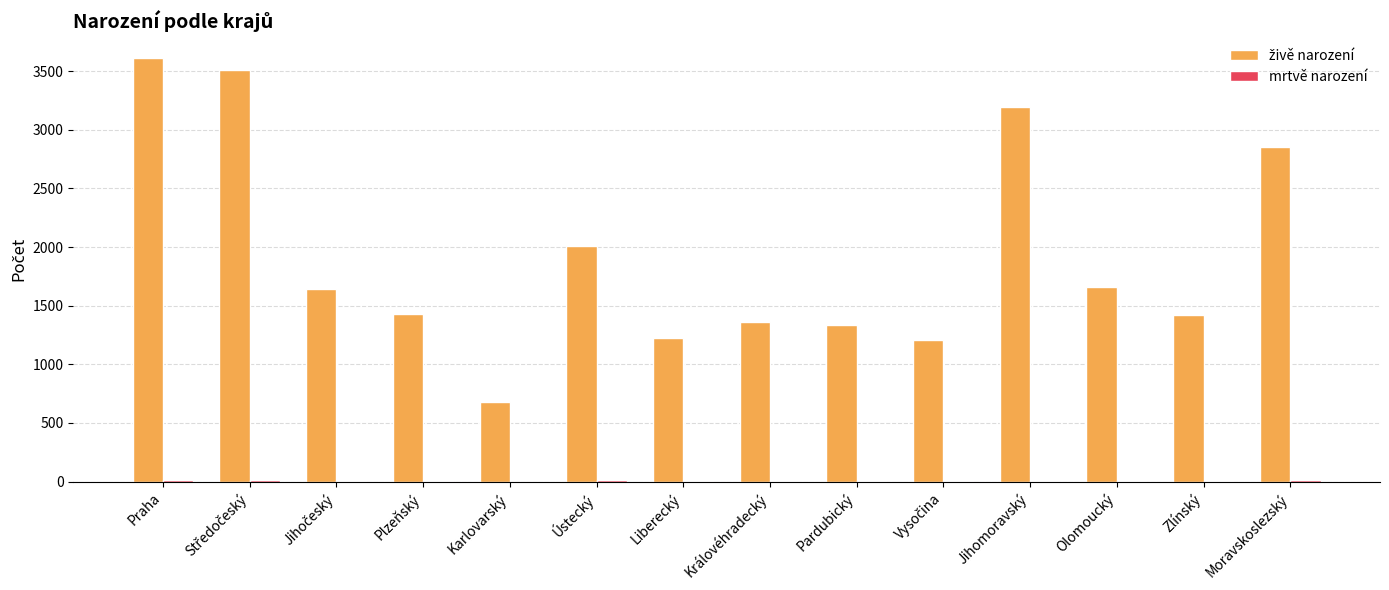

What is the greatest value displayed?

3616